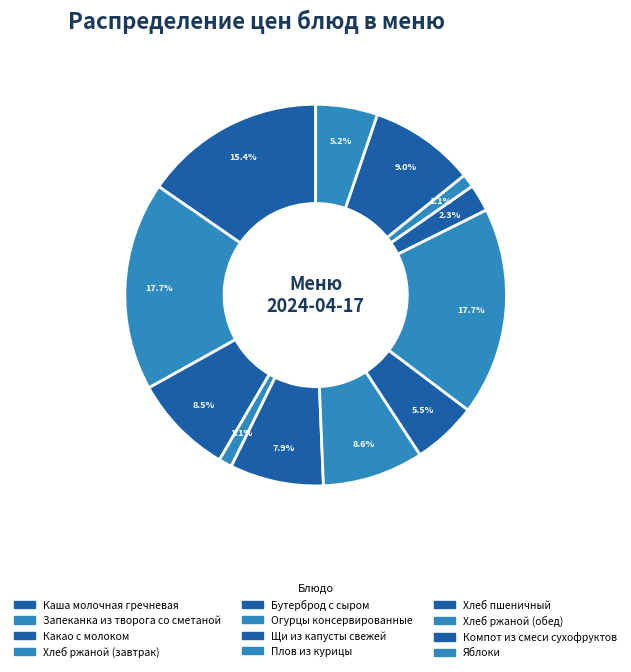

What is the smallest slice in the pie chart?

Хлеб ржаной (завтрак)